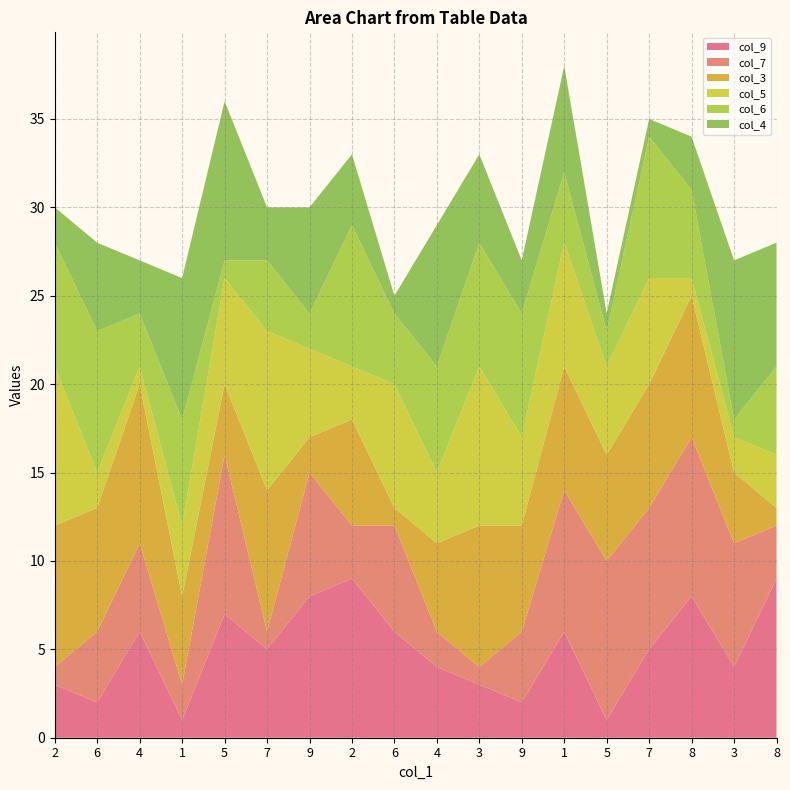

Reading left to right, list all the values displayed in this chart.

col_9: 3	2	6	1	7	5	8	9	6	4	3	2	6	1	5	8	4	9
col_7: 1	4	5	2	9	1	7	3	6	2	1	4	8	9	8	9	7	3
col_3: 8	7	9	5	4	8	2	6	1	5	8	6	7	6	7	8	4	1
col_5: 9	2	1	4	6	9	5	3	7	4	9	5	7	5	6	1	2	3
col_6: 7	8	3	6	1	4	2	8	4	6	7	7	4	2	8	5	1	5
col_4: 2	5	3	8	9	3	6	4	1	8	5	3	6	1	1	3	9	7